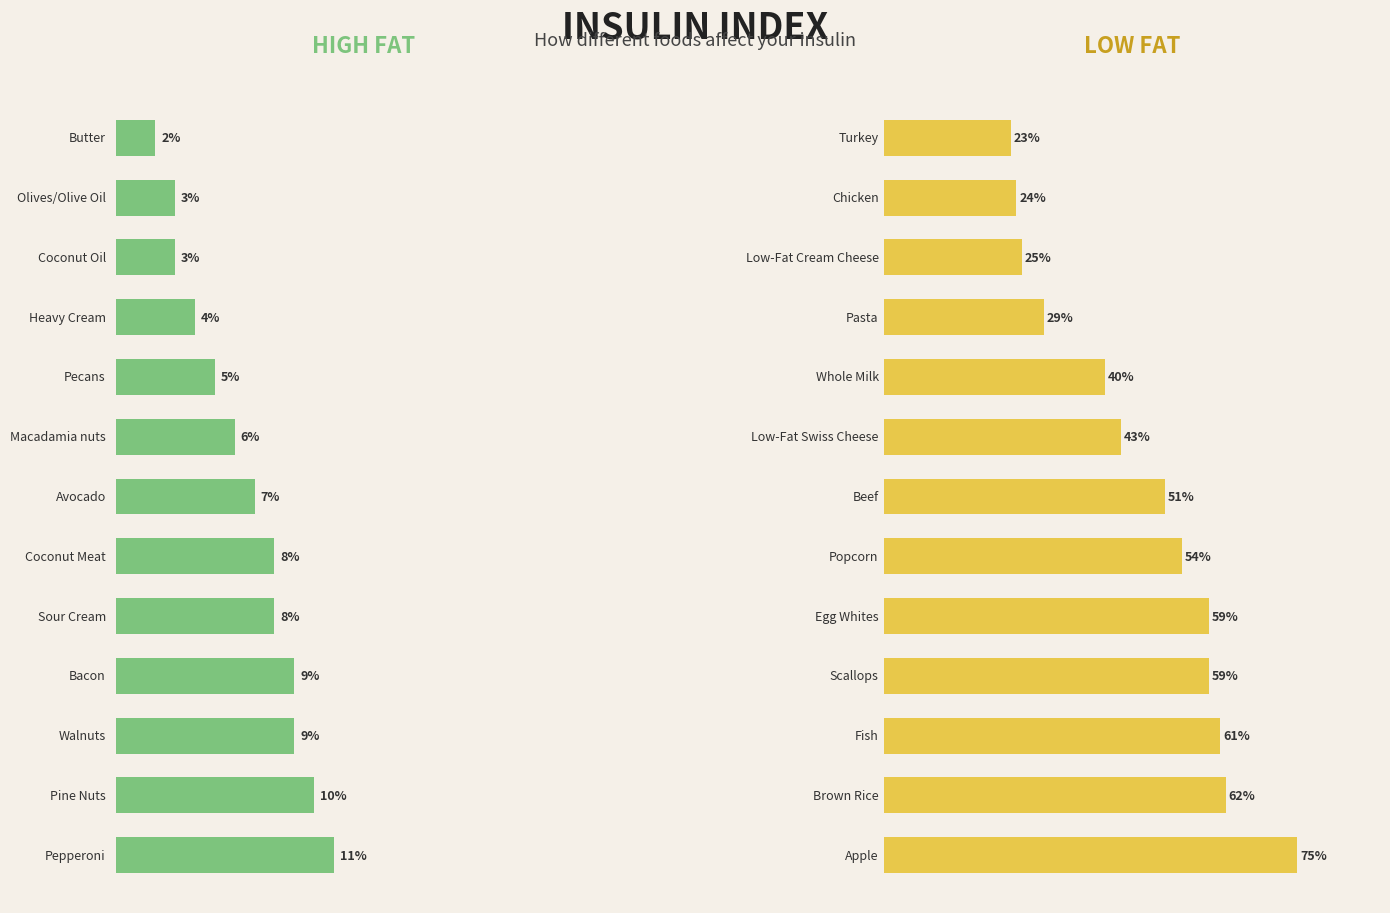

Are the bars grouped side by side (vs. stacked)?

Yes